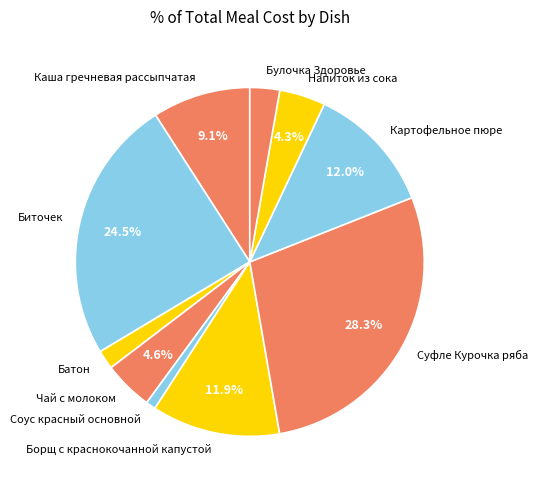

To the nearest percent, what is the combined percentage of Батон and Борщ с краснокочанной капустой?

14%